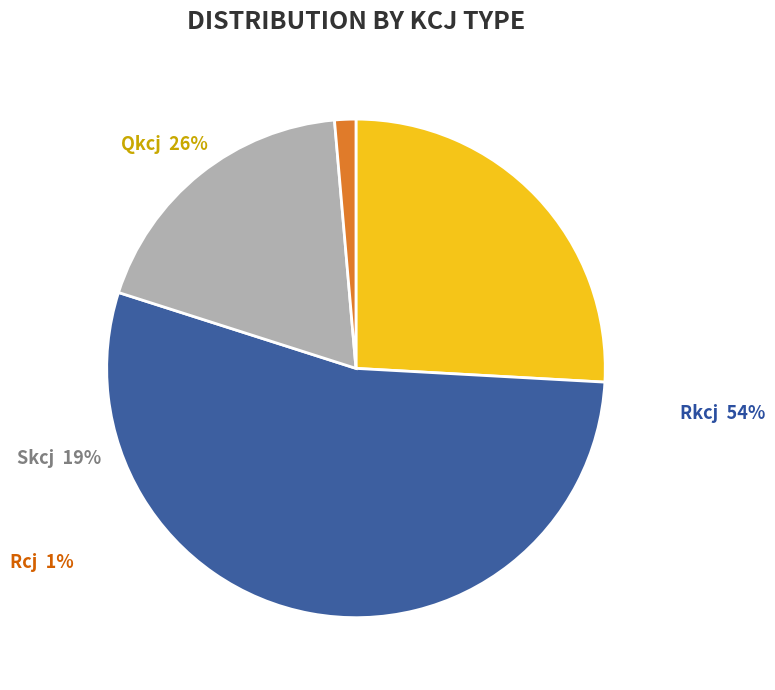

Is there a majority slice in this chart?

Yes